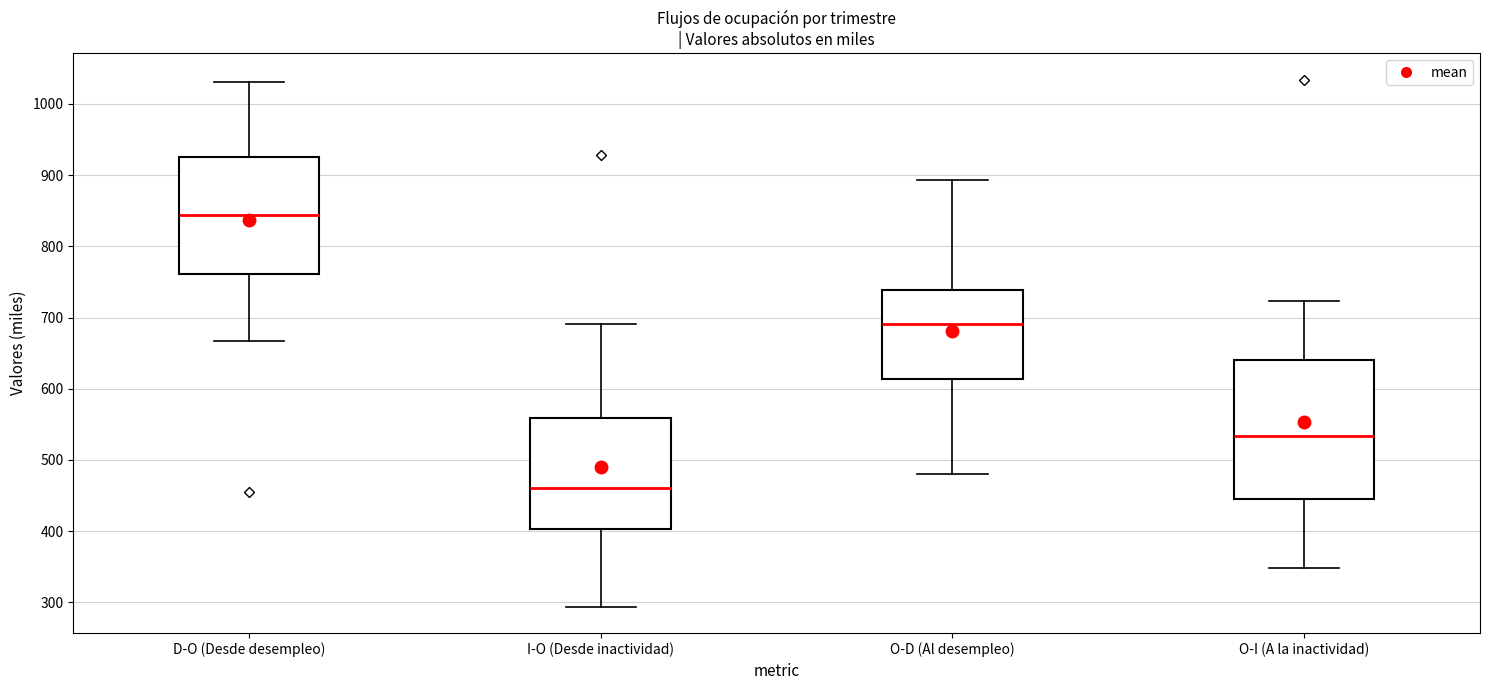

Which box's median line is the lowest?

I-O (Desde inactividad)